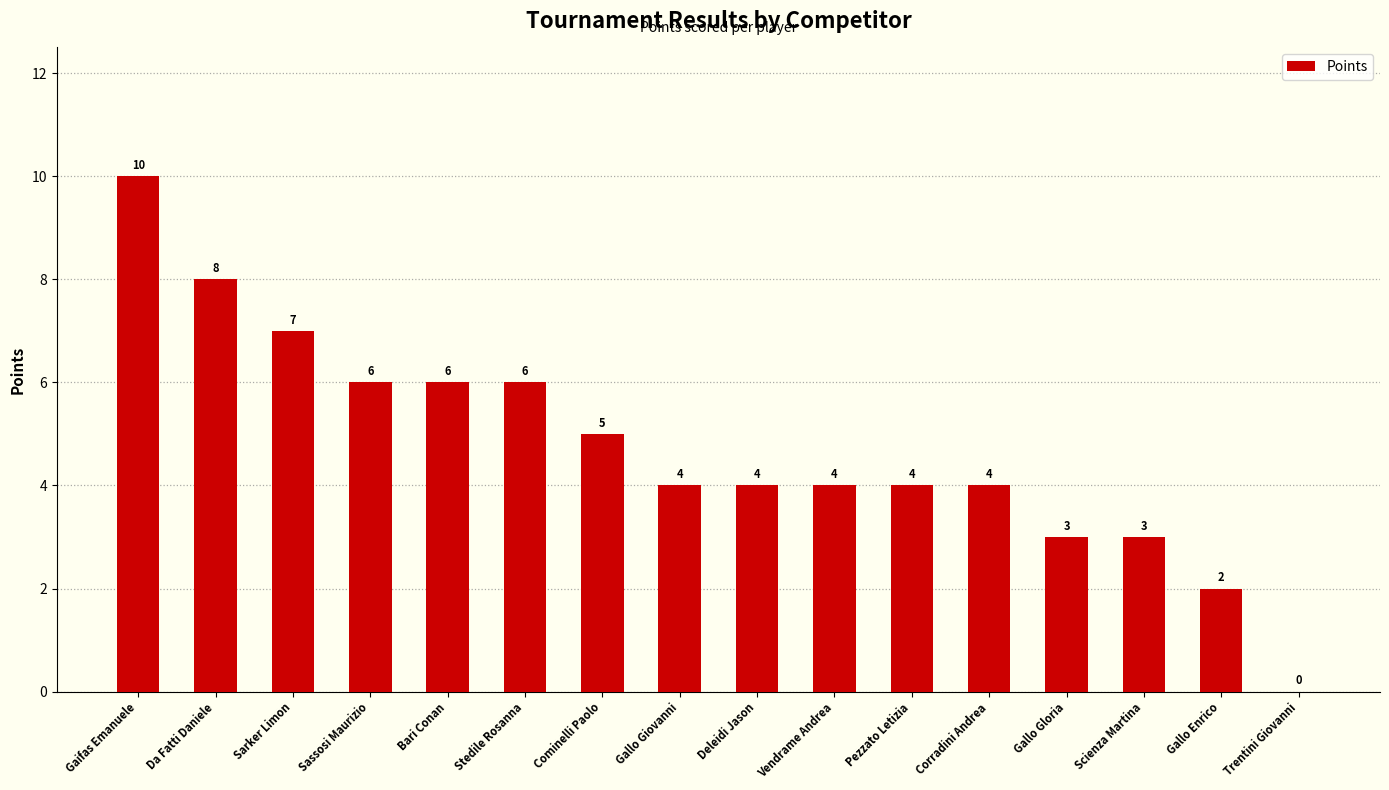

Reading left to right, extract all data points from this chart.

Gaifas Emanuele=10	Da Fatti Daniele=8	Sarker Limon=7	Sassosi Maurizio=6	Bari Conan=6	Stedile Rosanna=6	Cominelli Paolo=5	Gallo Giovanni=4	Deleidi Jason=4	Vendrame Andrea=4	Pezzato Letizia=4	Corradini Andrea=4	Gallo Gloria=3	Scienza Martina=3	Gallo Enrico=2	Trentini Giovanni=0